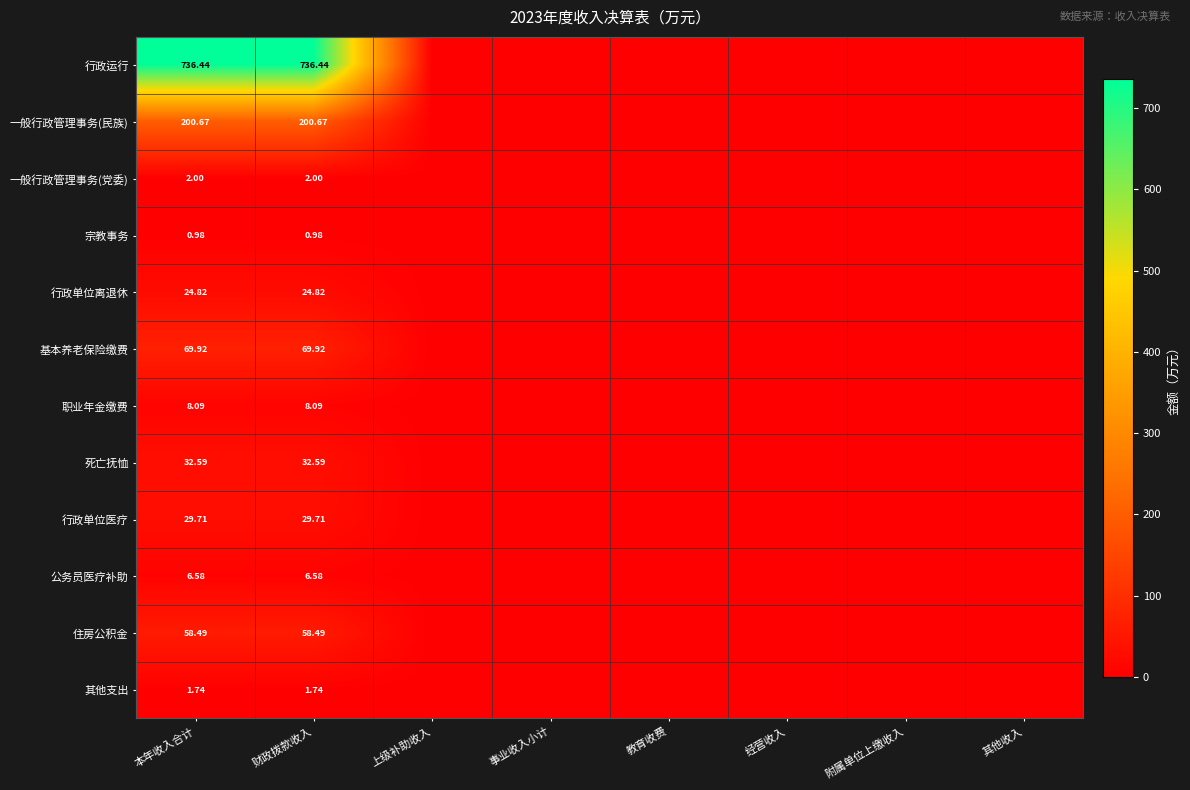

At 财政拨款收入, list the series in order from largest to smallest.

行政运行, 一般行政管理事务(民族), 基本养老保险缴费, 住房公积金, 死亡抚恤, 行政单位医疗, 行政单位离退休, 职业年金缴费, 公务员医疗补助, 一般行政管理事务(党委), 其他支出, 宗教事务